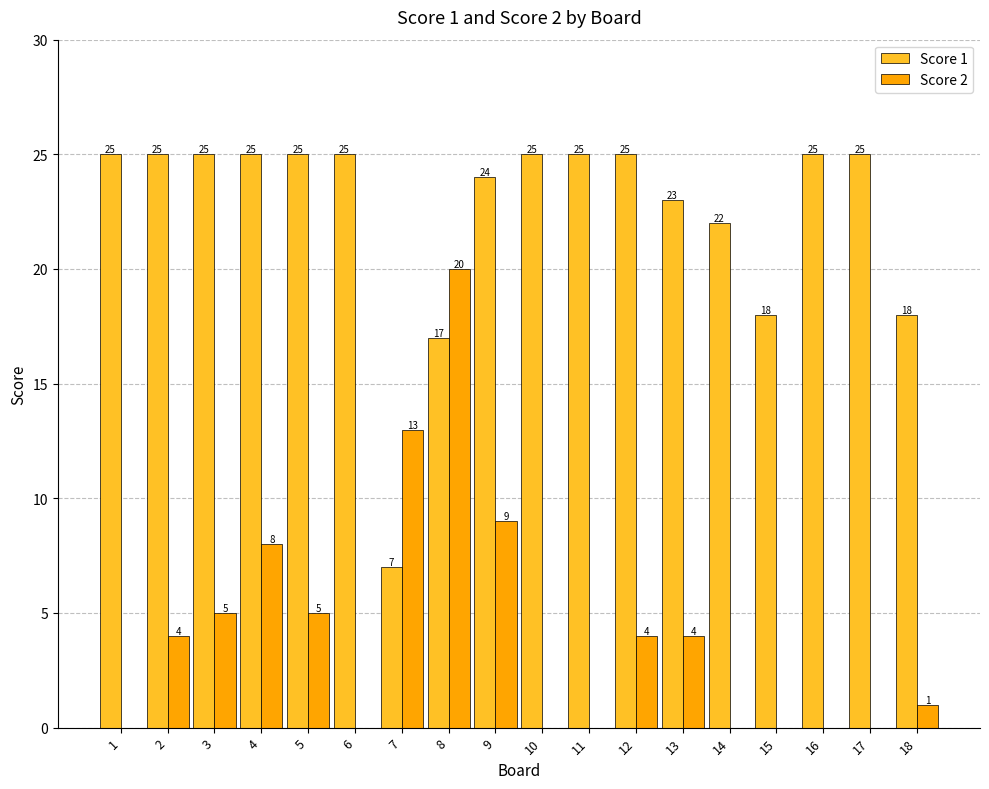

Reading left to right, list all the values displayed in this chart.

Score 1: 25	25	25	25	25	25	7	17	24	25	25	25	23	22	18	25	25	18
Score 2: 0	4	5	8	5	0	13	20	9	0	0	4	4	0	0	0	0	1